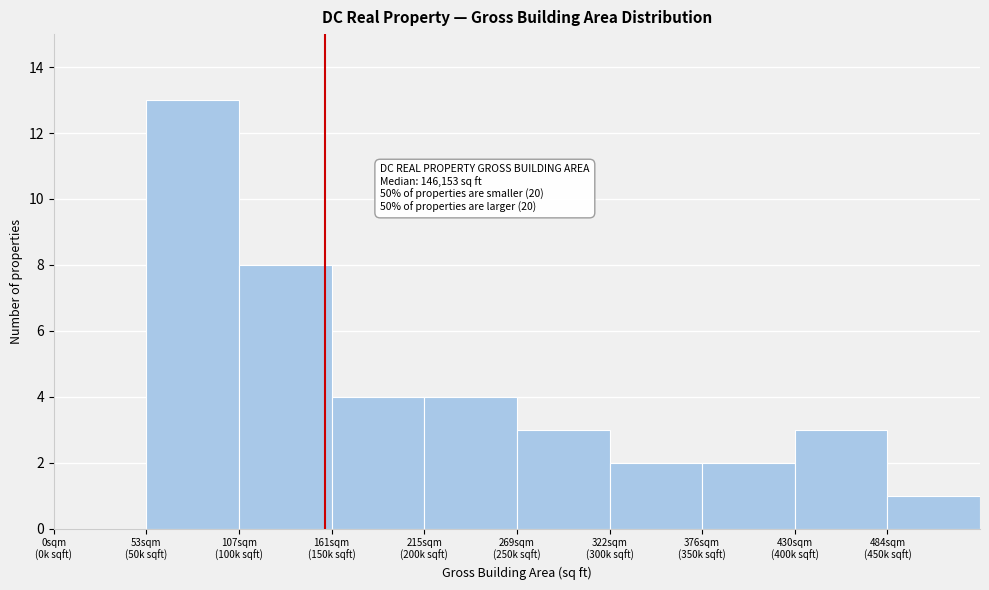

What is the sum of all values?

40